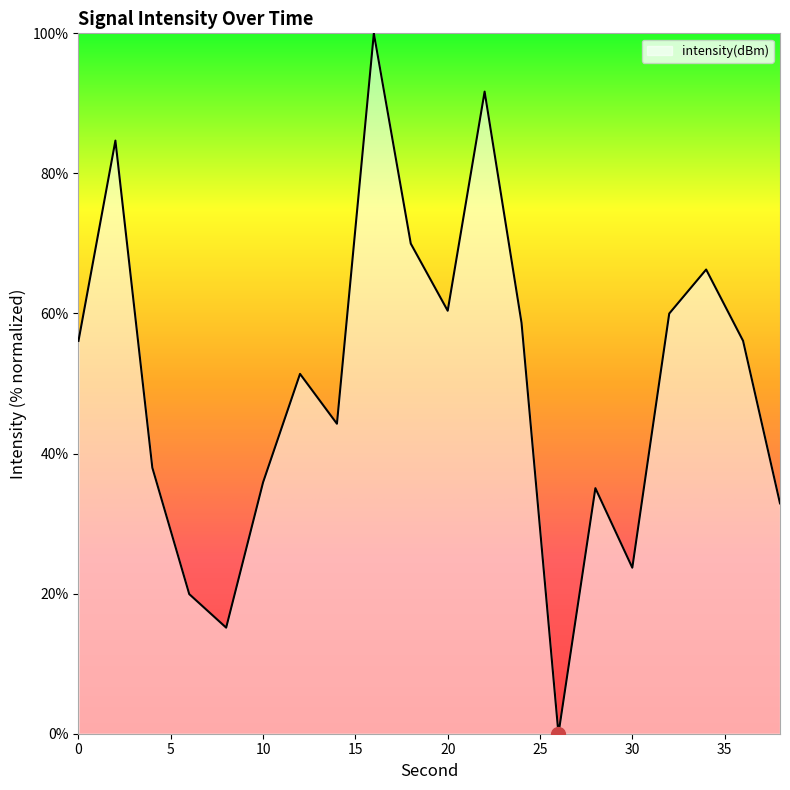

What is the difference between the maximum and minimum values?

100.0